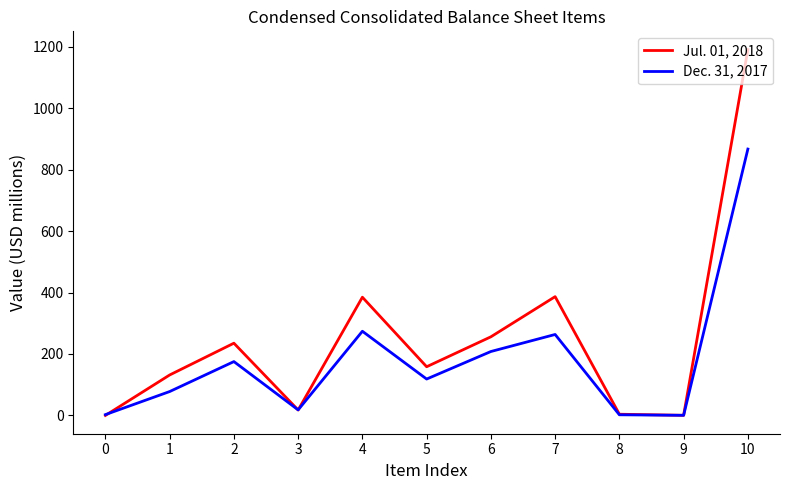

Rank the series at 3 from lowest to highest value.

Jul. 01, 2018, Dec. 31, 2017